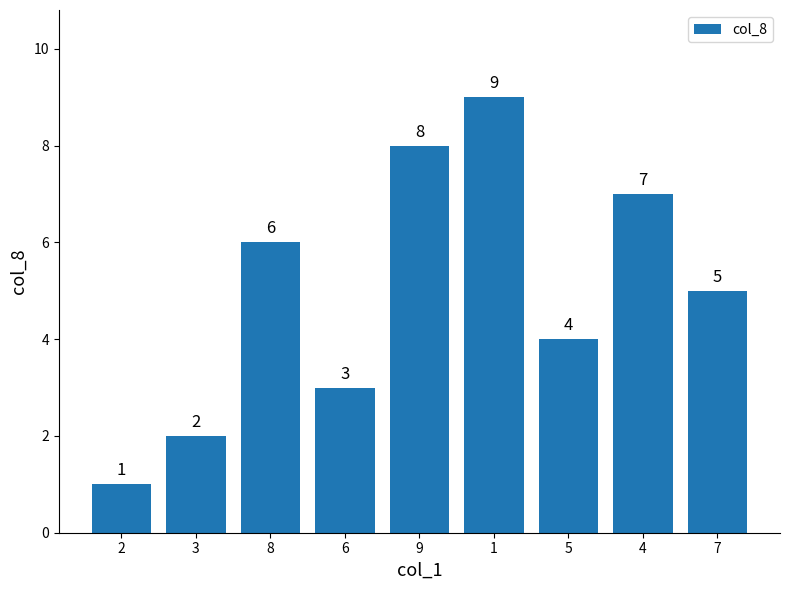

True or false: the data shows 9 at 1.

True